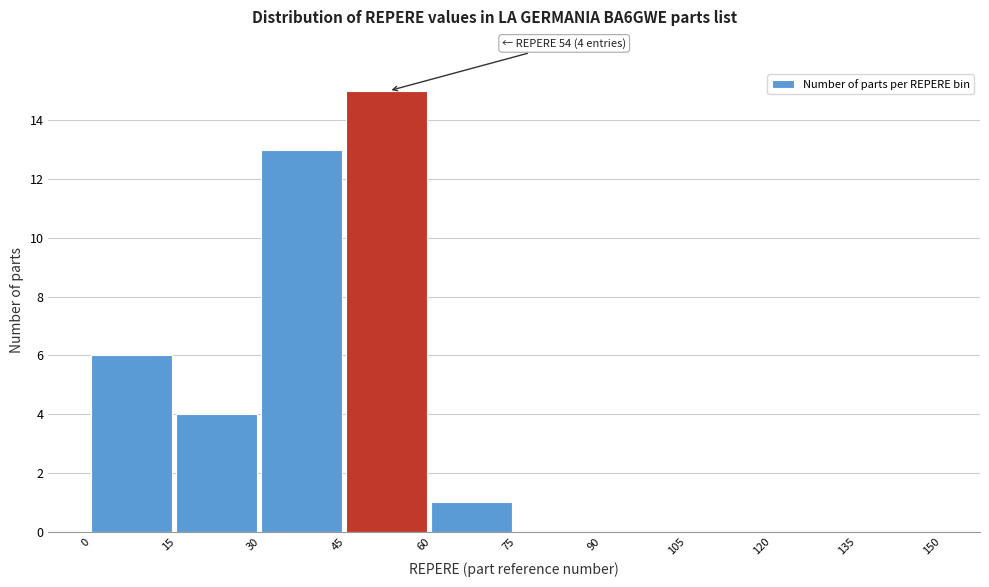

Which range on the x-axis has the tallest bar?

45 to 60